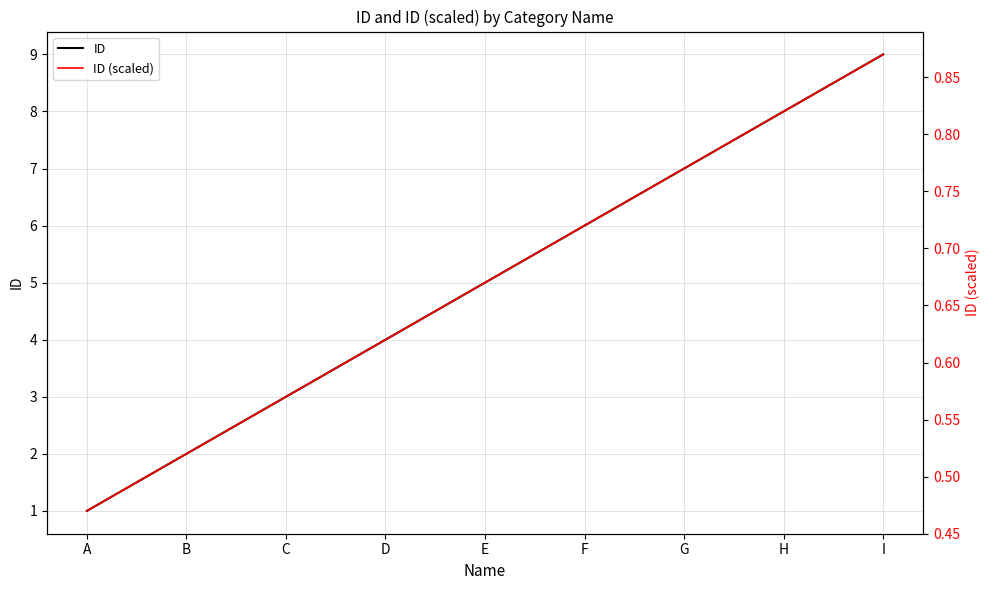

Between E and A, which is larger?

E